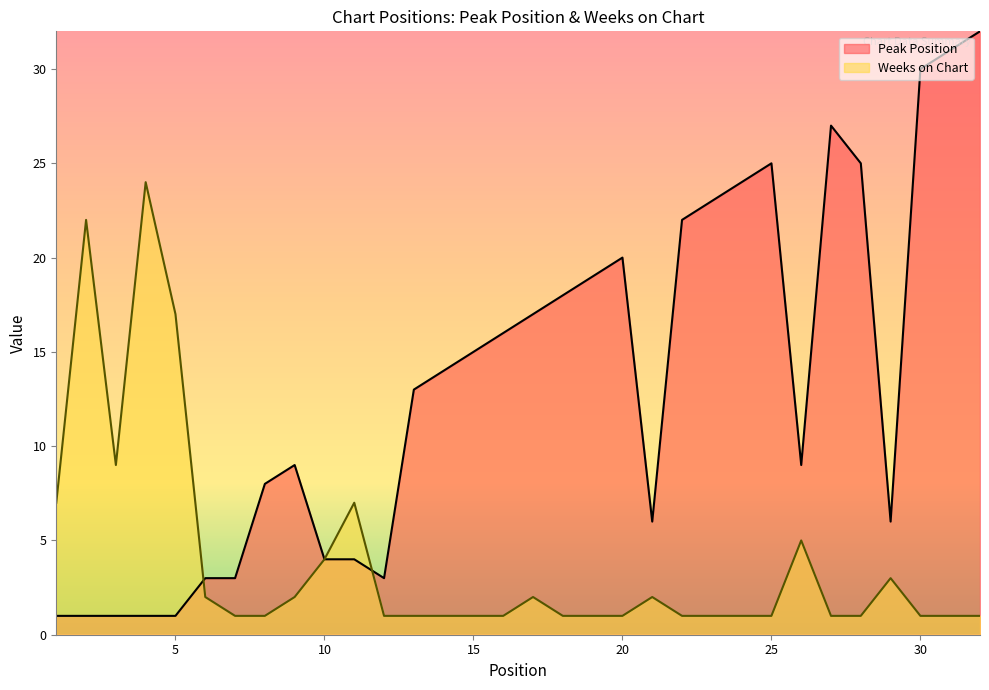

Where is Weeks on Chart nearest to the value 12?

3